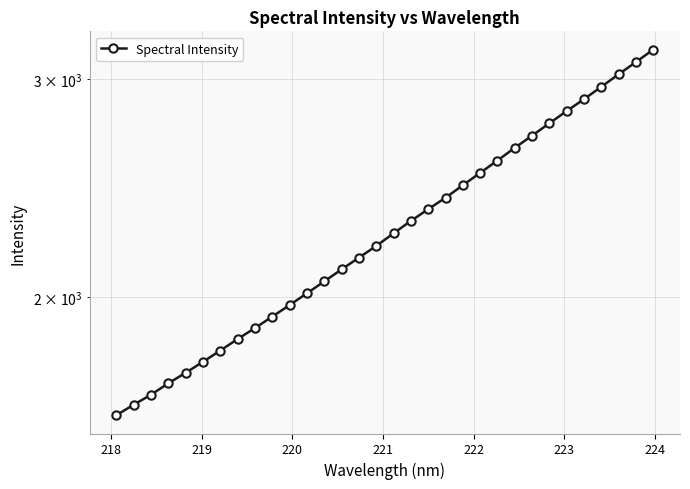

True or false: there are more than 2 points higher than both neighbors.

False